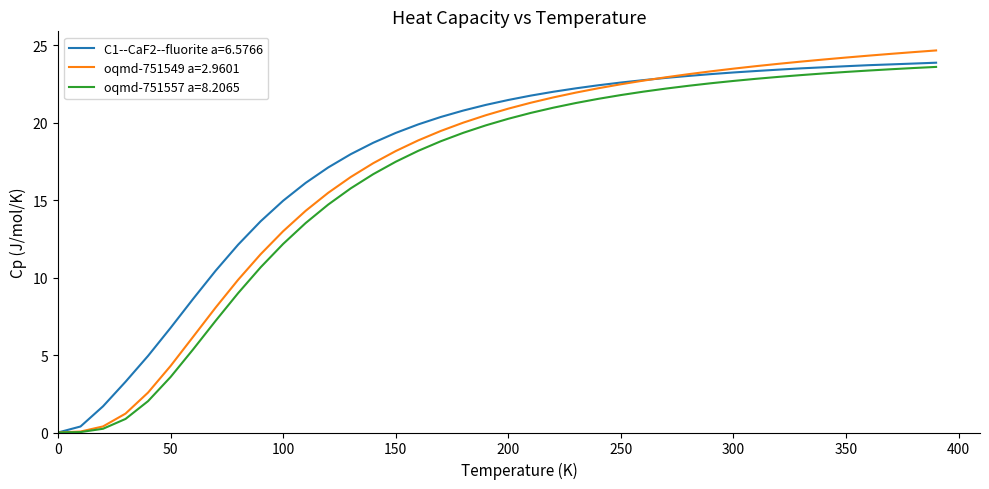

What is the maximum value shown in the chart?

24.7